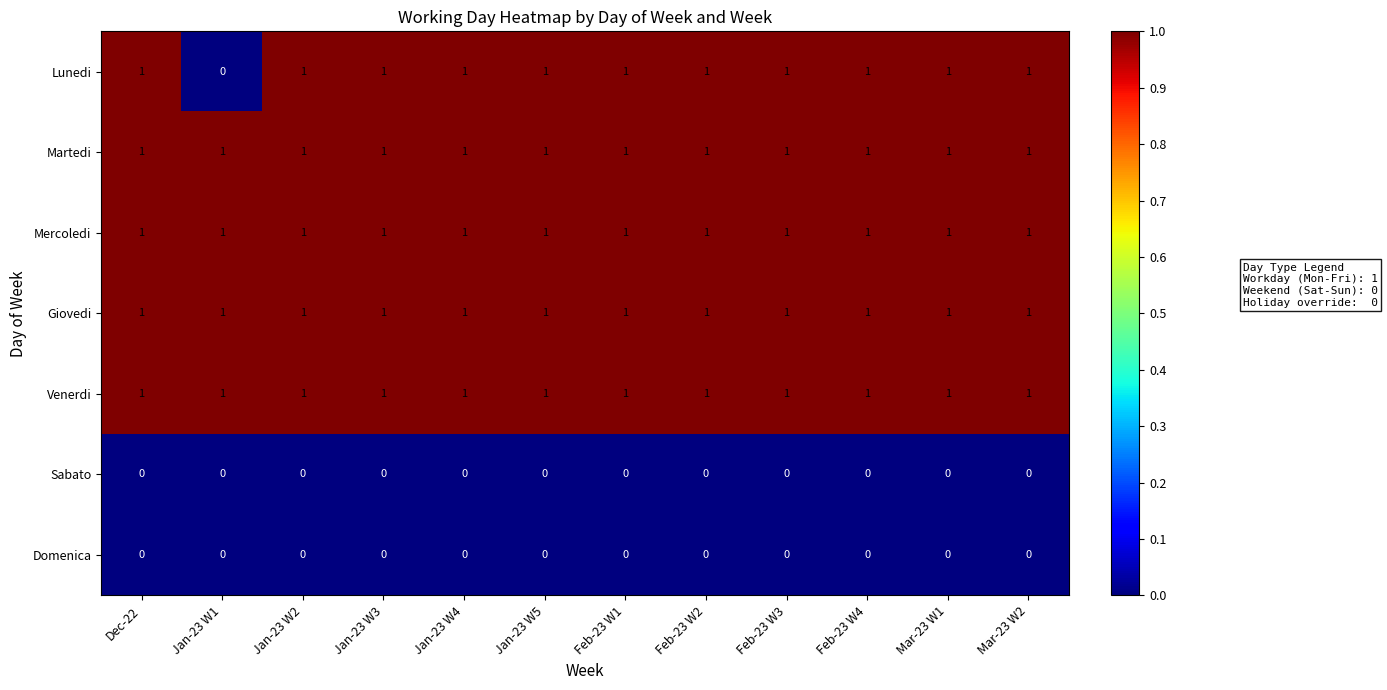

Is it true that Mercoledi equals 1 at Jan-23 W1?

True